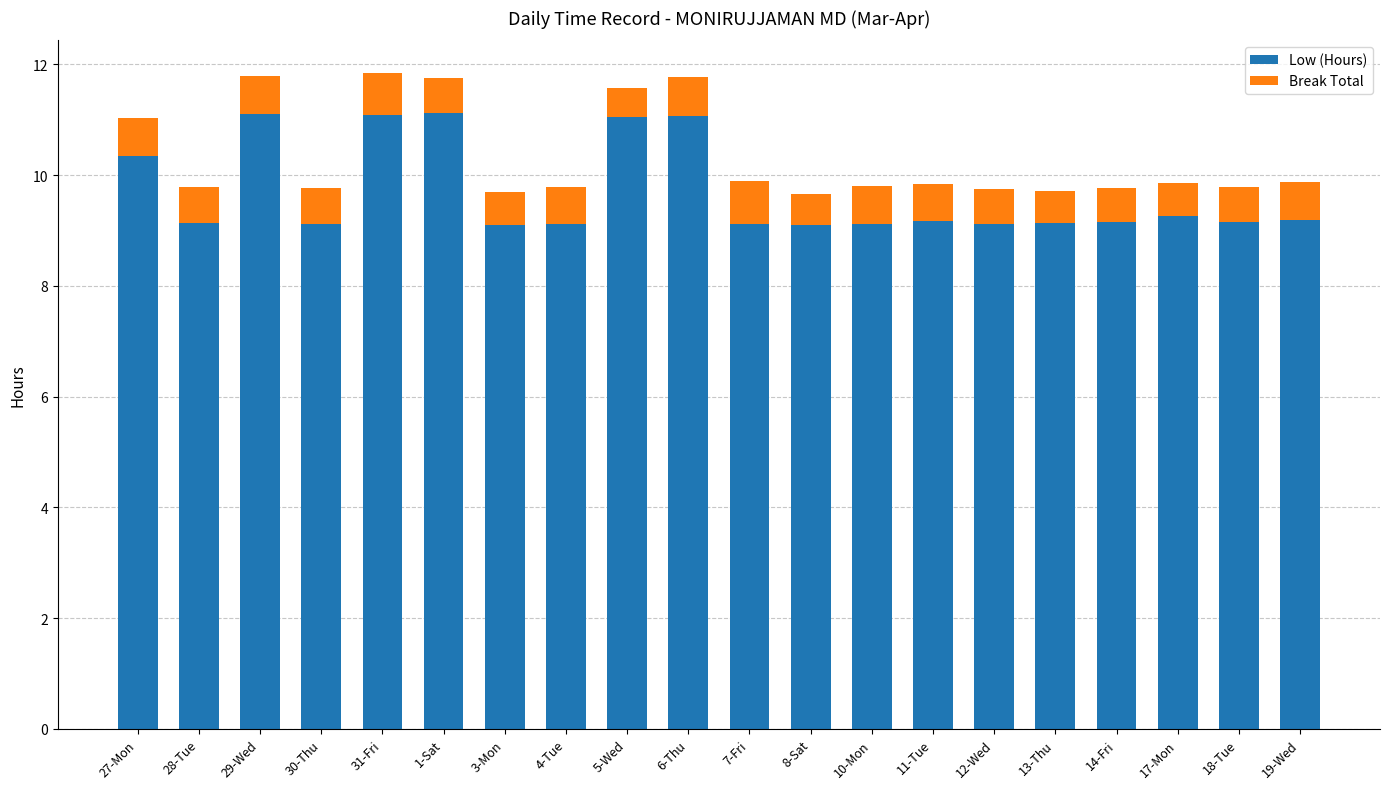

How many bars are there in total?

20